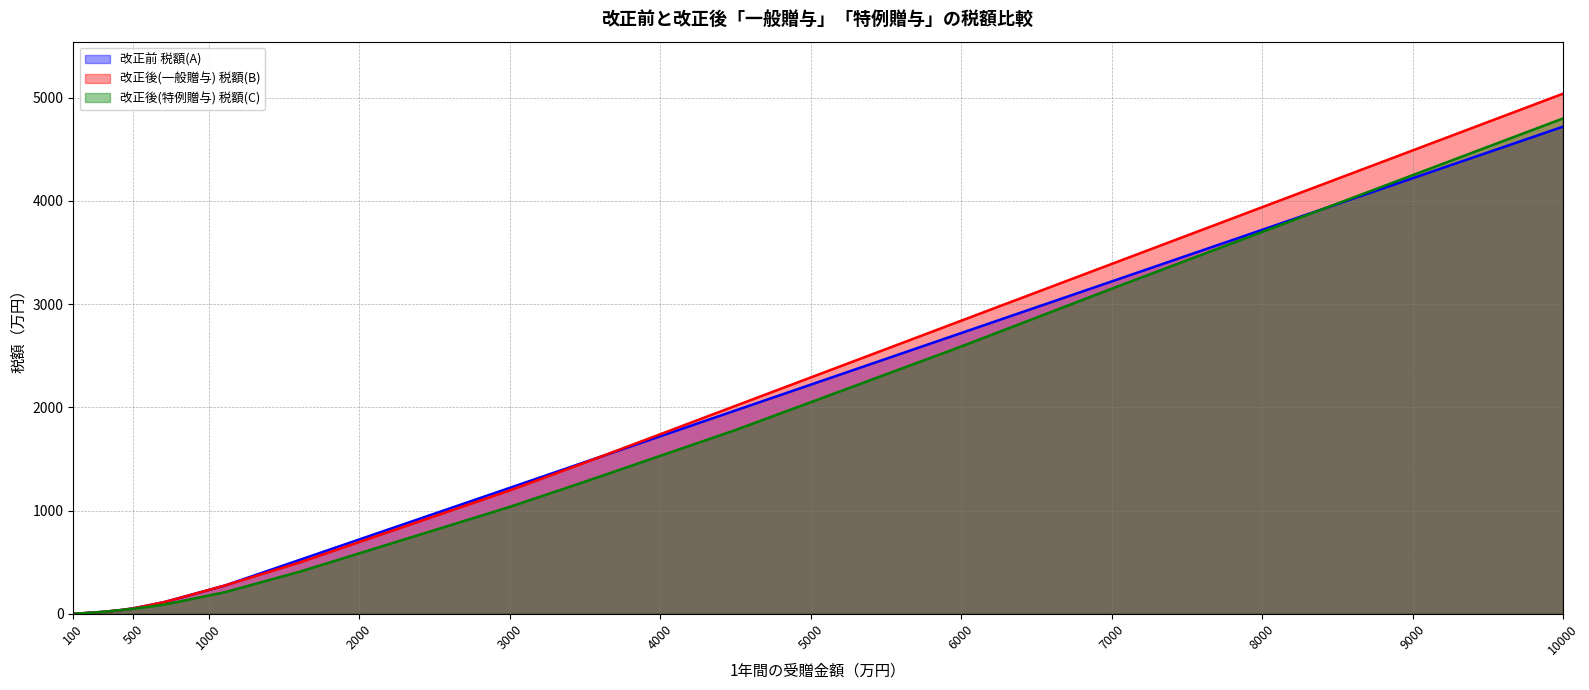

Which series has the largest range (max minus min)?

改正後(一般贈与) 税額(B)